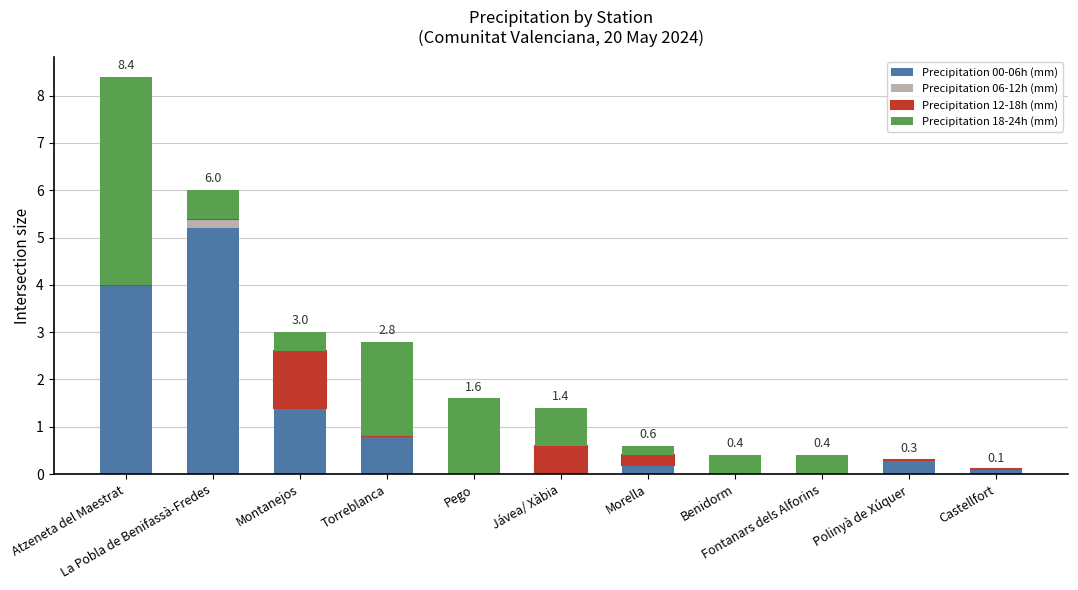

What is the maximum value for Precipitation 00-06h (mm)?

5.2